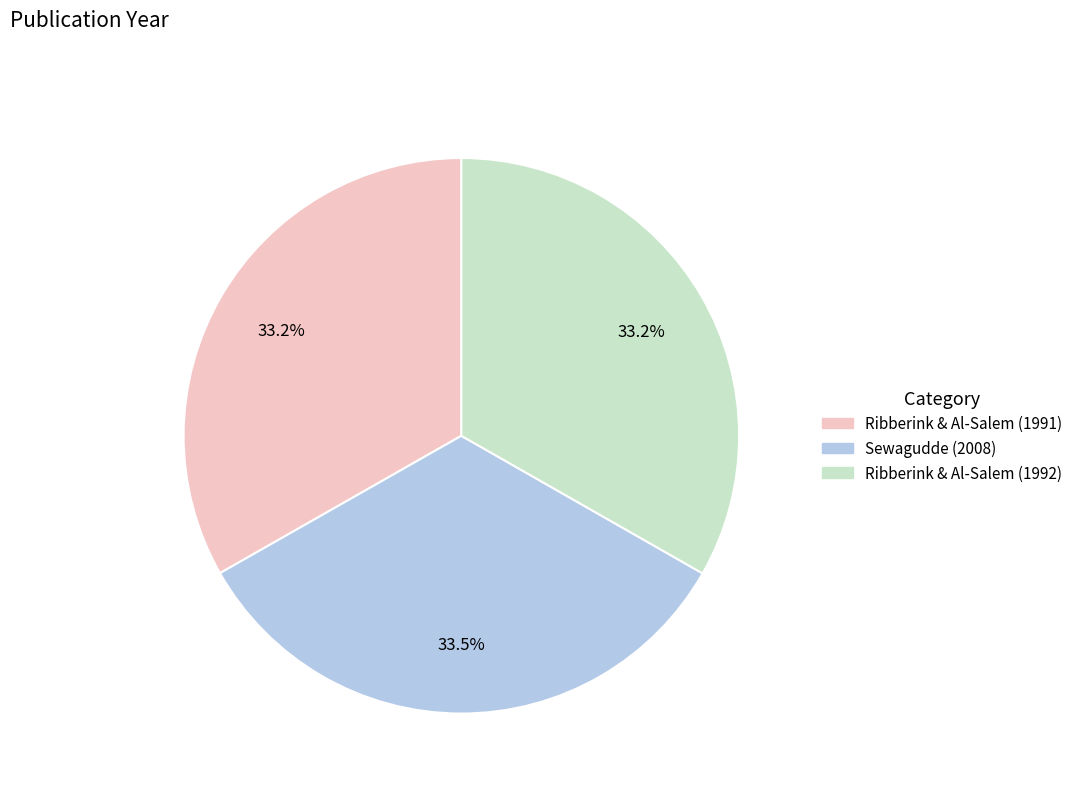

What is the total percentage of Ribberink & Al-Salem (1992) and Ribberink & Al-Salem (1991)?

66.5%